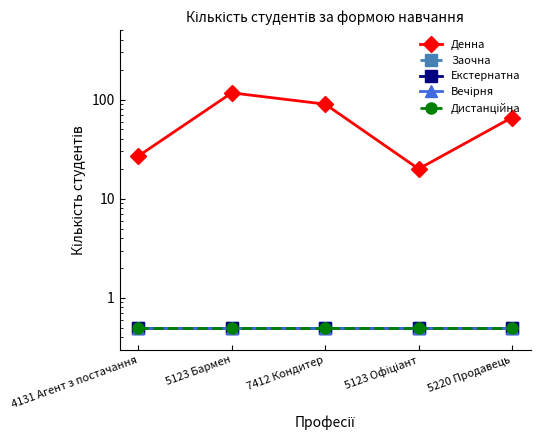

Reading right to left, transcribe all the data shown in this chart.

Денна: 5220 Продавець=66.0	5123 Офіціант=20.0	7412 Кондитер=90.0	5123 Бармен=117.0	4131 Агент з постачання=27.0
Заочна: 5220 Продавець=0.5	5123 Офіціант=0.5	7412 Кондитер=0.5	5123 Бармен=0.5	4131 Агент з постачання=0.5
Екстернатна: 5220 Продавець=0.5	5123 Офіціант=0.5	7412 Кондитер=0.5	5123 Бармен=0.5	4131 Агент з постачання=0.5
Вечірня: 5220 Продавець=0.5	5123 Офіціант=0.5	7412 Кондитер=0.5	5123 Бармен=0.5	4131 Агент з постачання=0.5
Дистанційна: 5220 Продавець=0.5	5123 Офіціант=0.5	7412 Кондитер=0.5	5123 Бармен=0.5	4131 Агент з постачання=0.5